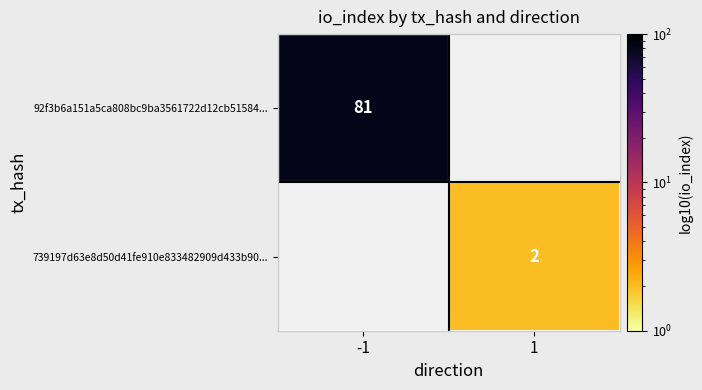

Is the value of 739197d63e8d50d41fe910e833482909d433b90... at 1 greater than the value of 92f3b6a151a5ca808bc9ba3561722d12cb51584... at -1?

No